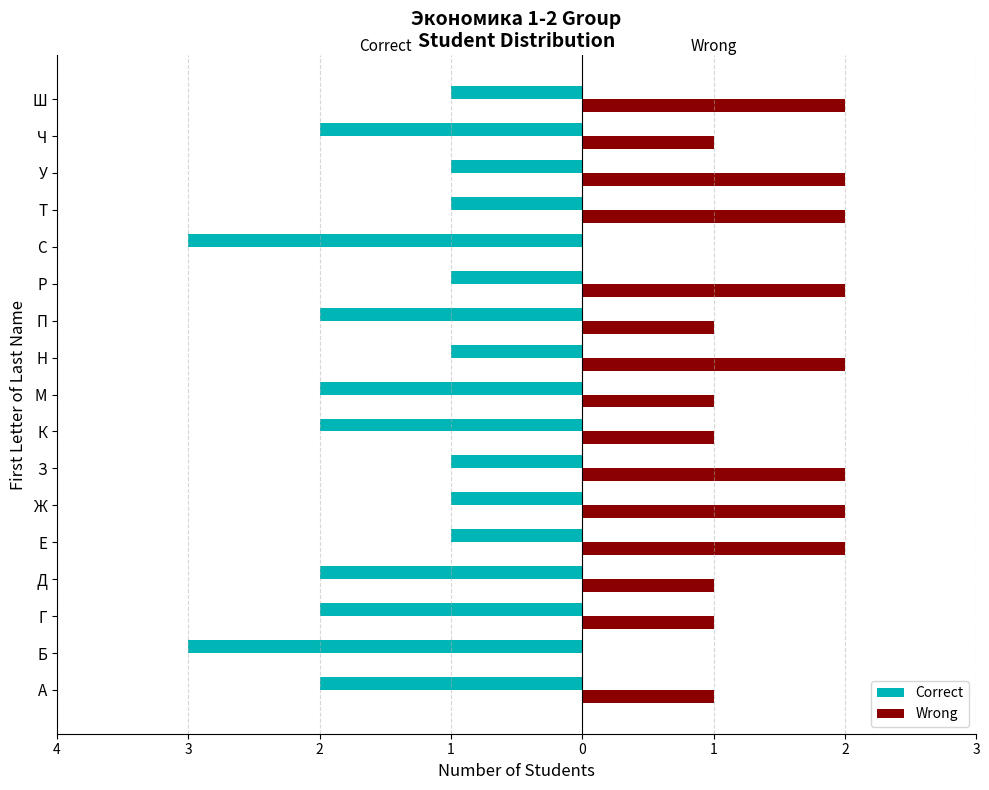

What are all the series names shown in the legend?

Correct, Wrong